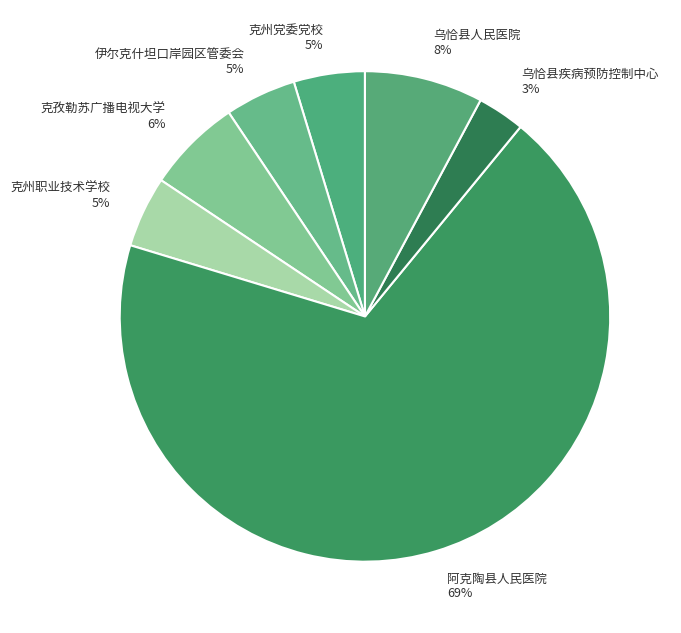

Between 克孜勒苏广播电视大学 and 乌恰县人民医院, which is larger?

乌恰县人民医院